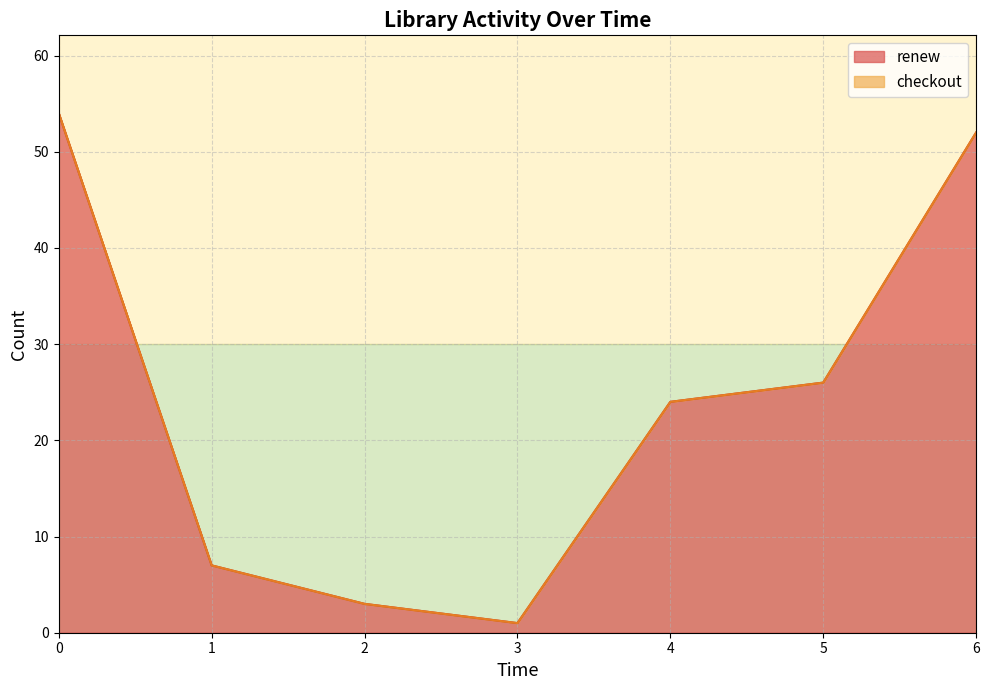

How many interior local valleys does the checkout series have?

1